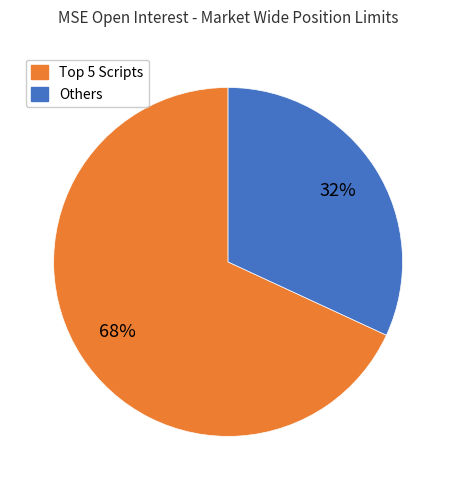

Does any single category account for the majority?

Yes